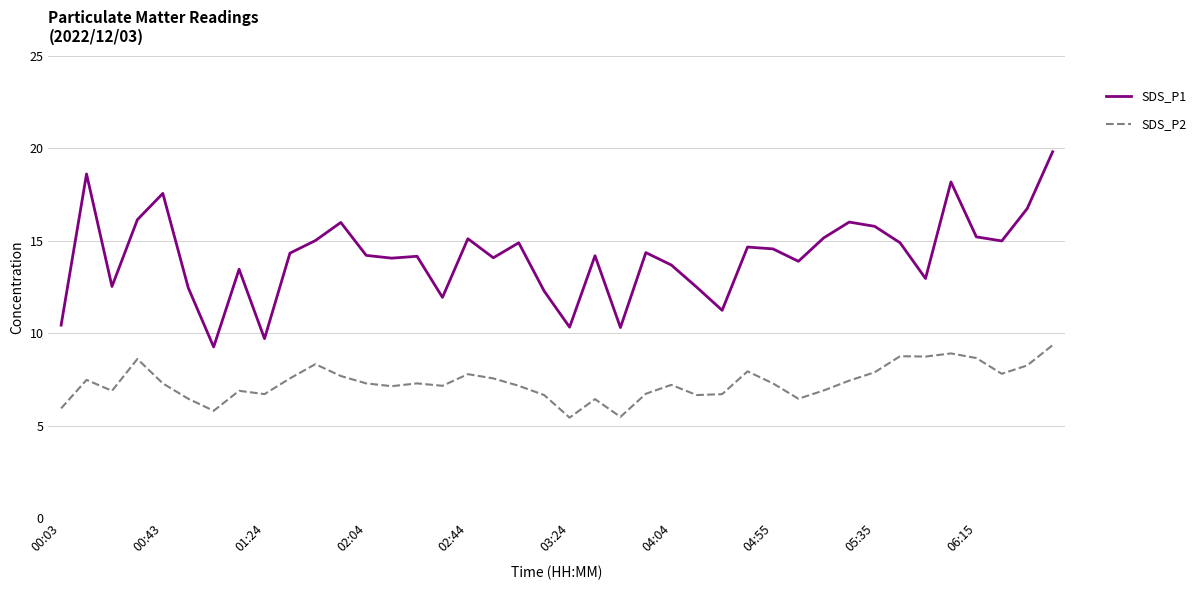

List the series in order of their peak value, lowest first.

SDS_P2, SDS_P1